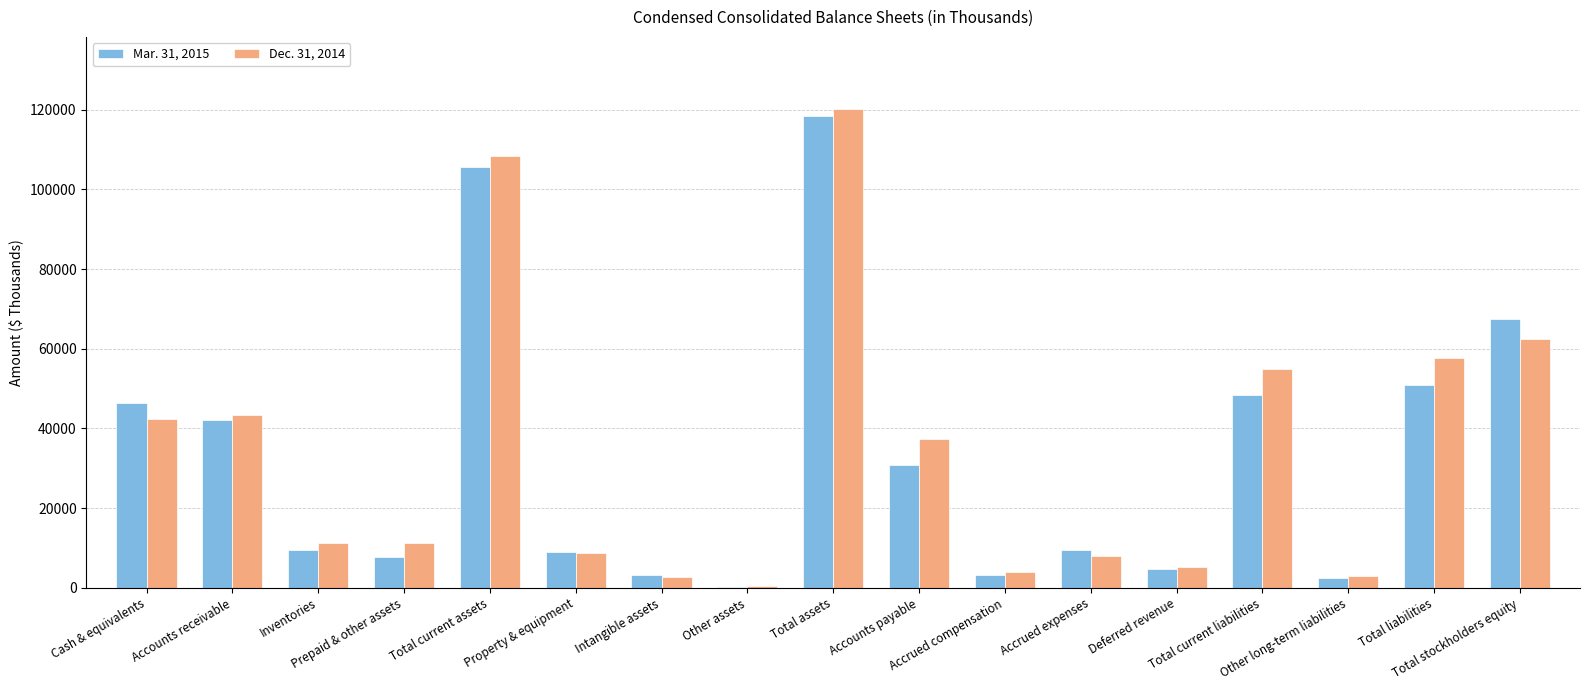

Where is Mar. 31, 2015 nearest to the value 59296?

Total stockholders equity